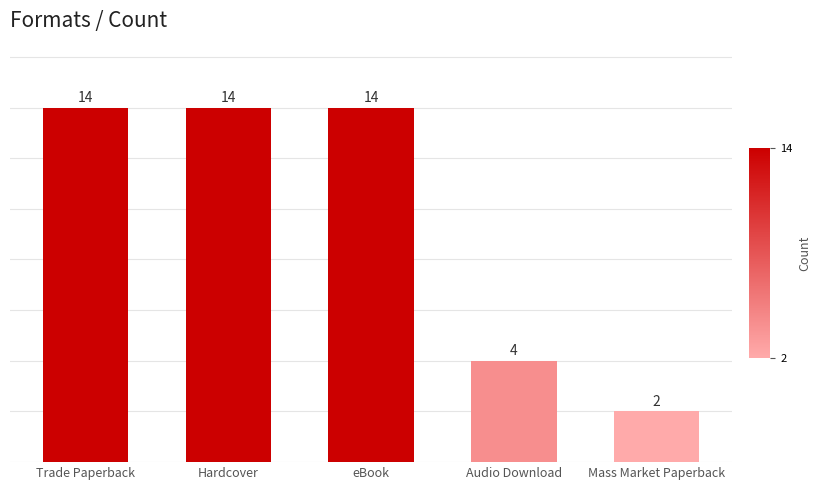

The chart shows a value of 14 at Hardcover. True or false?

True